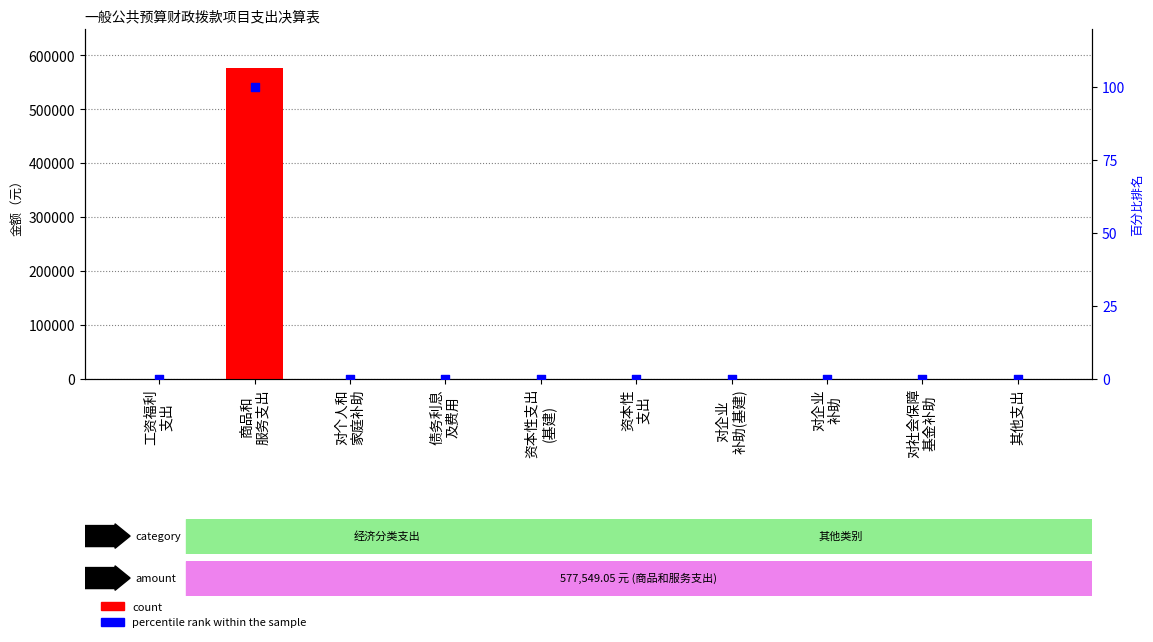

At how many categories does at least one series exceed 68064?

1